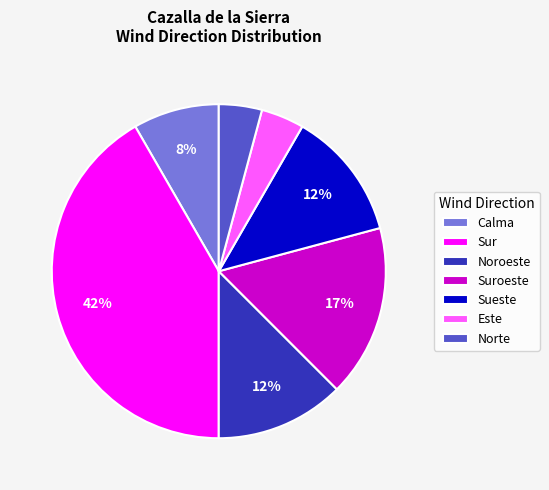

How many segments does this pie chart have?

7